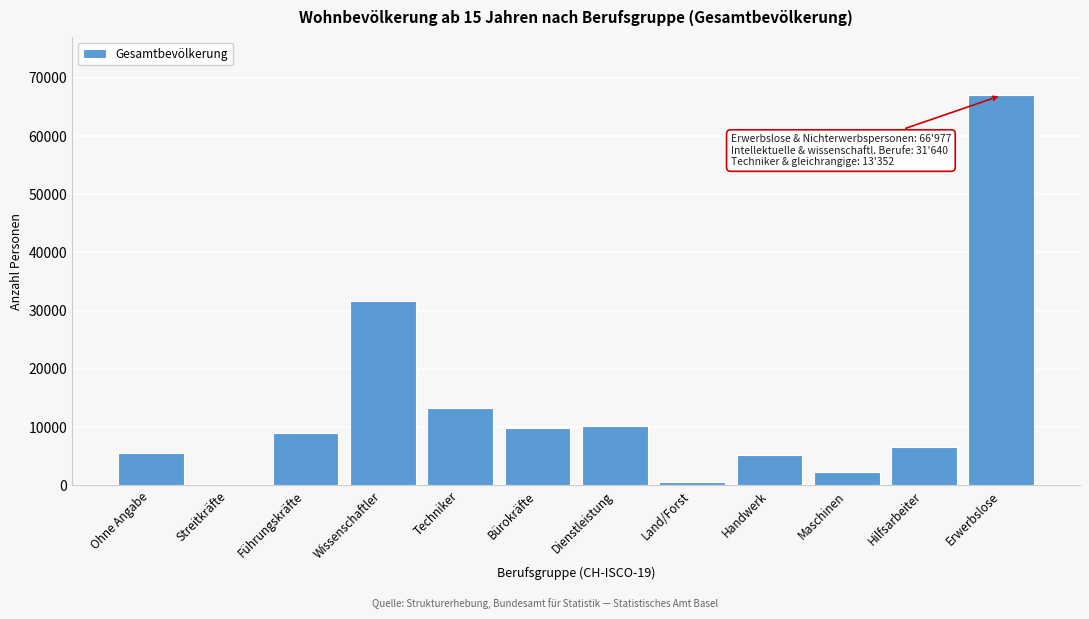

The chart shows a value of 21936 at Techniker. True or false?

False